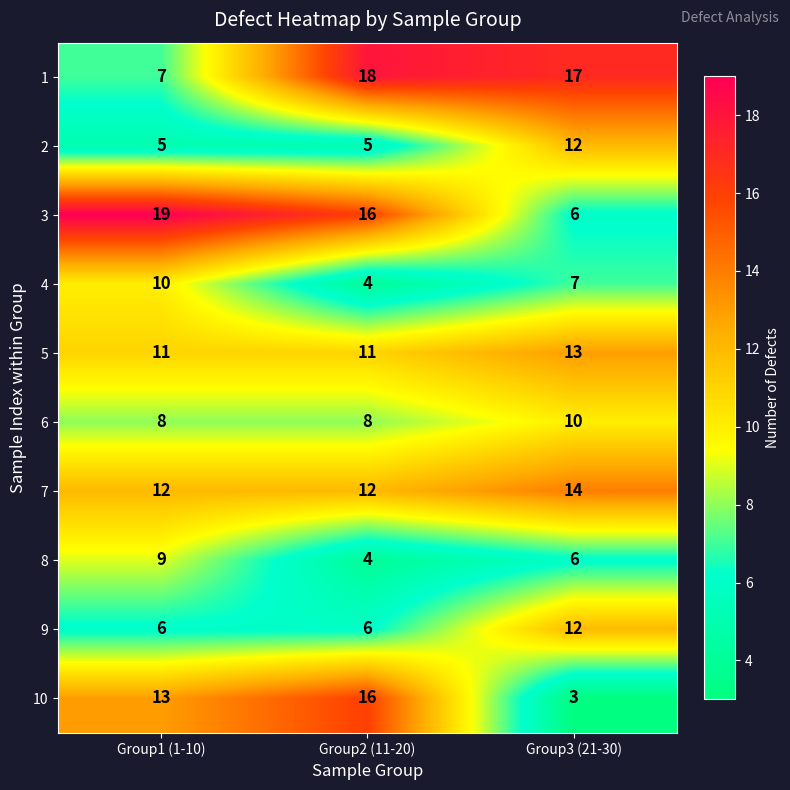

What is the total value across all series at Group1 (1-10)?

100